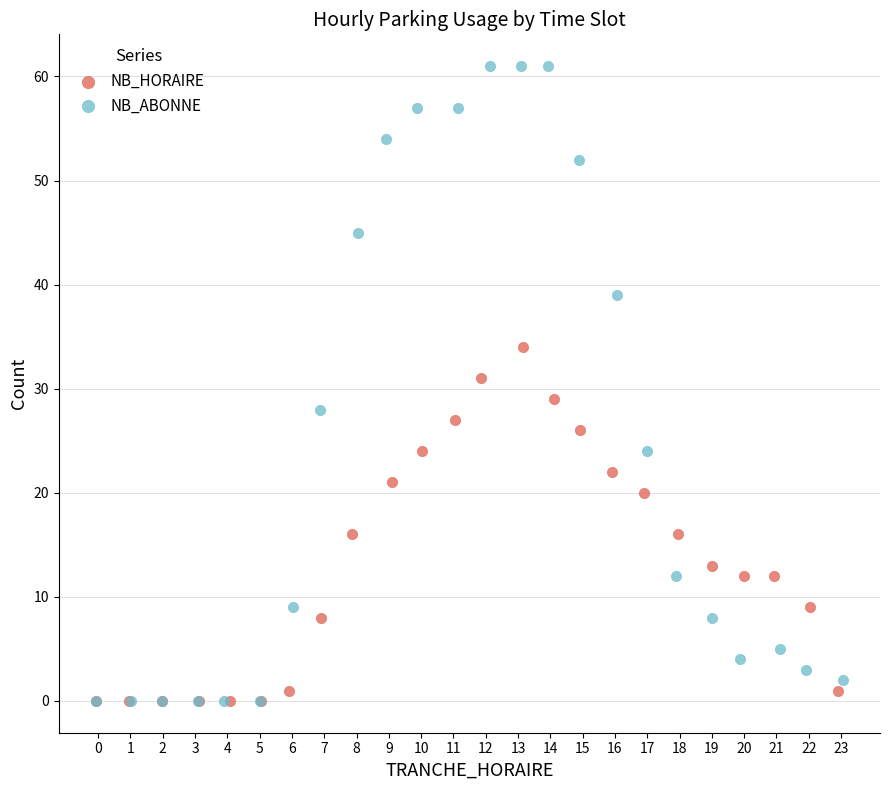

Which series has the widest spread of Y values?

NB_ABONNE